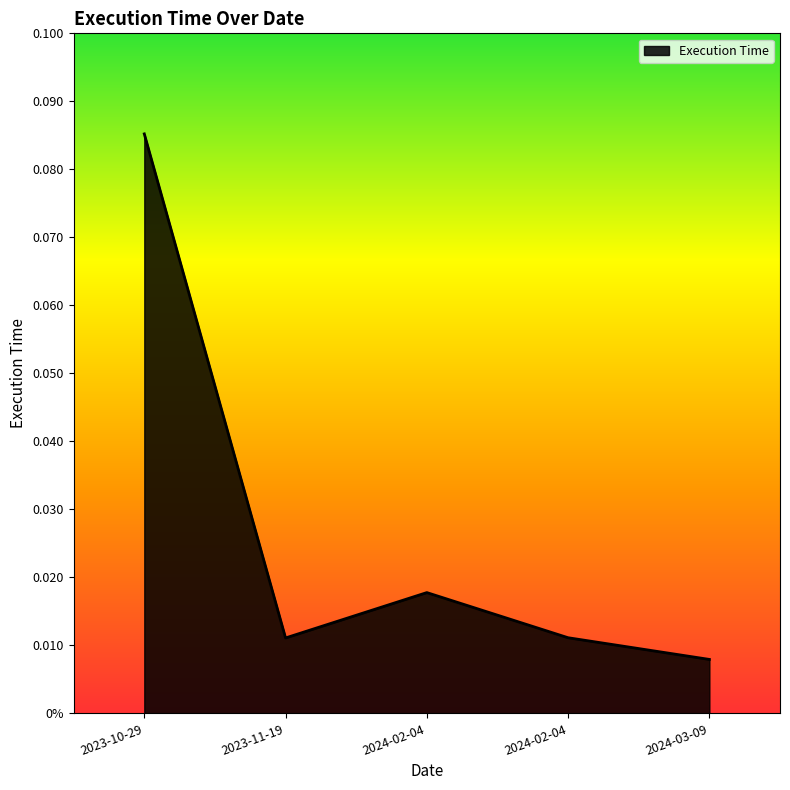

Rank the categories by value from lowest to highest.

2024-03-09, 2023-11-19, 2024-02-04, 2024-02-04, 2023-10-29